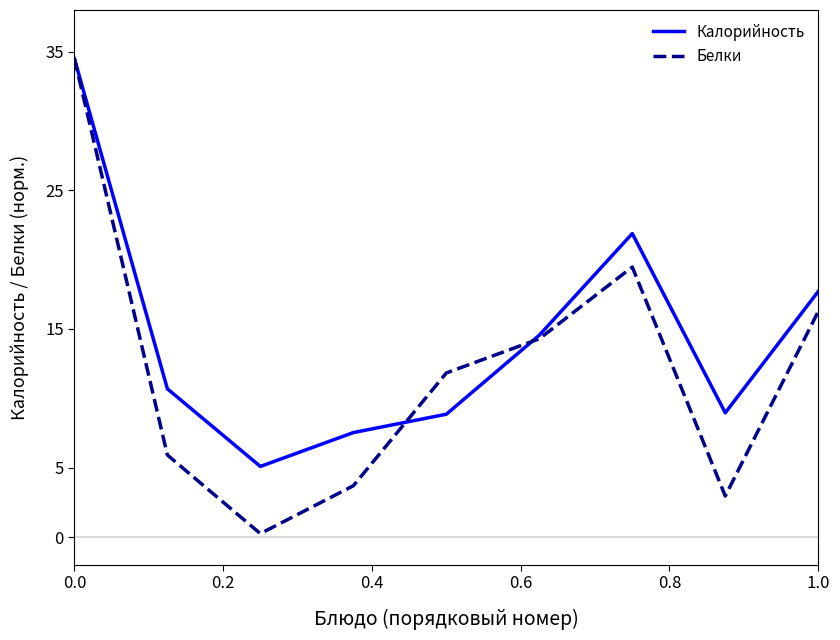

List the series in order of their overall mean, highest first.

Калорийность, Белки